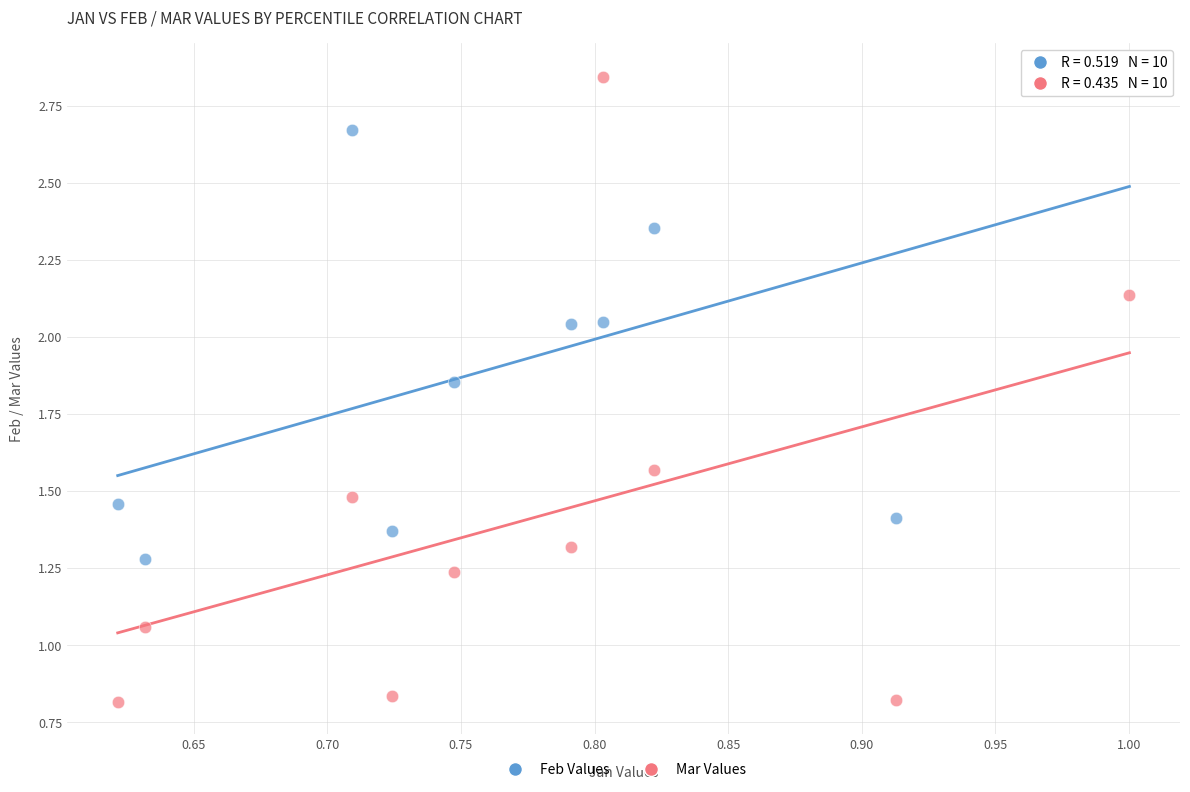

Which series has the largest Y range (max minus min)?

Mar Values